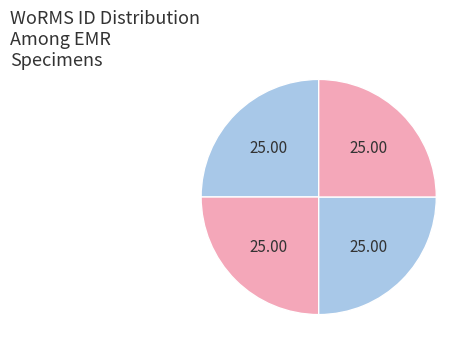

Rank the categories by value from lowest to highest.

EMR022, EMR023, EMR024, EMR025